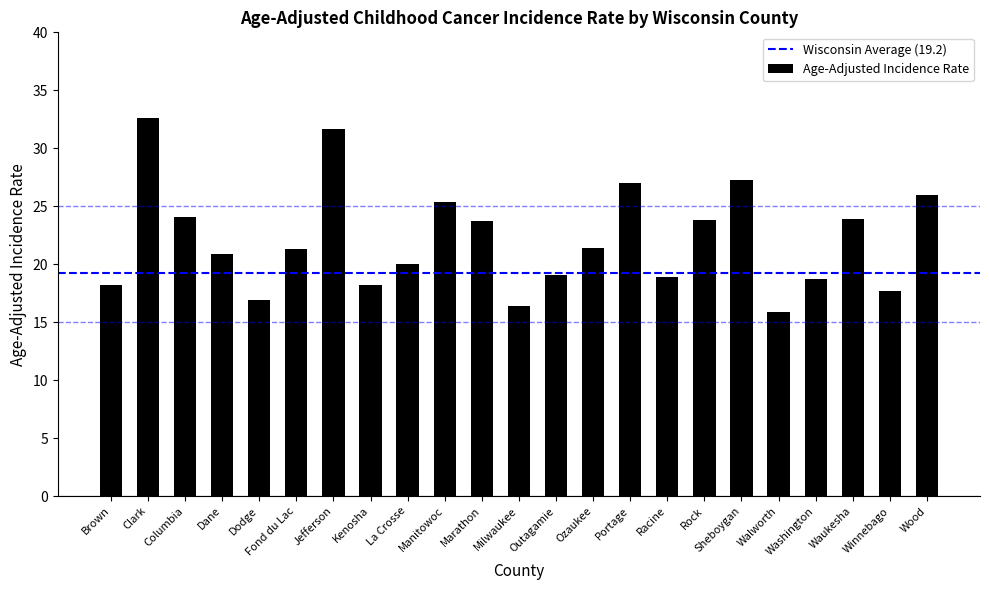

Between Kenosha and Wood, which is larger?

Wood